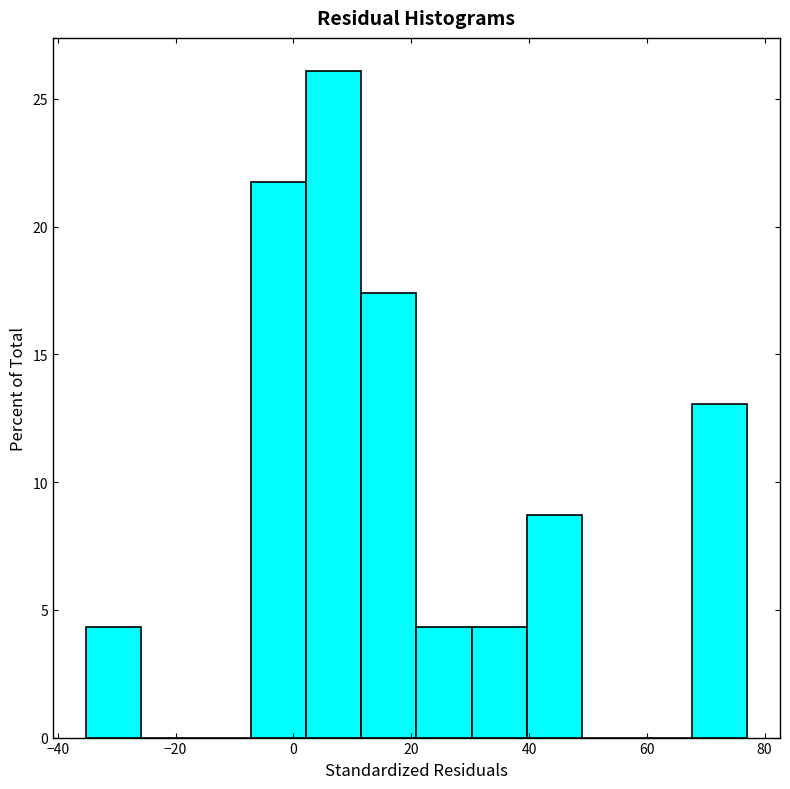

Reading left to right, list every bar in this chart as the range it spans on the x-axis followed by its height. Neither the bar edges nor the heights are printed on the chart, so give them approximately, as read against the axes.

-36 to -26: 4.5
-26 to -16: 0
-16 to -8: 0
-8 to 2: 21.5
2 to 12: 26.0
12 to 20: 17.5
20 to 30: 4.5
30 to 40: 4.5
40 to 48: 8.5
48 to 58: 0
58 to 68: 0
68 to 78: 13.0